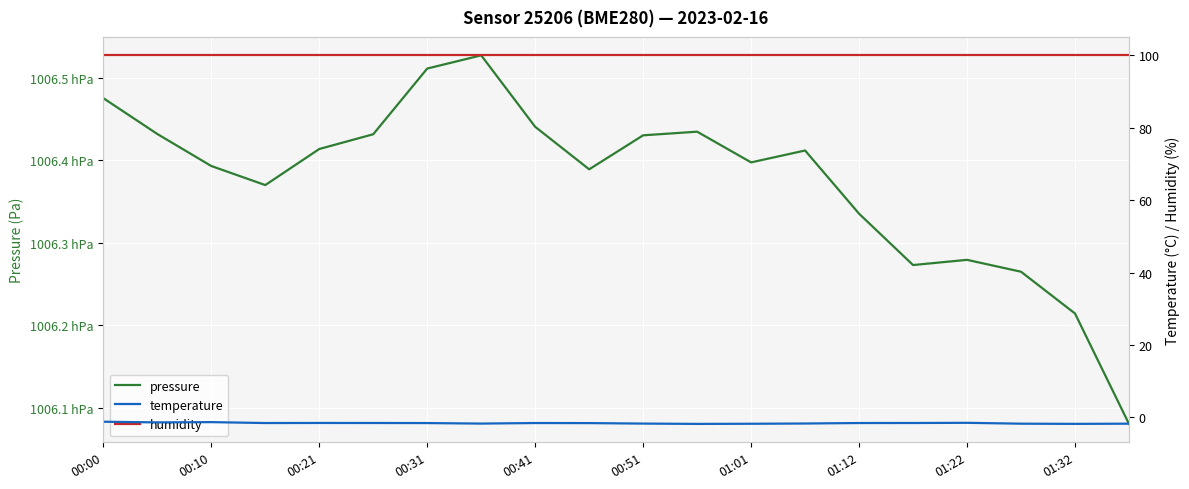

True or false: pressure and humidity intersect in this chart.

False